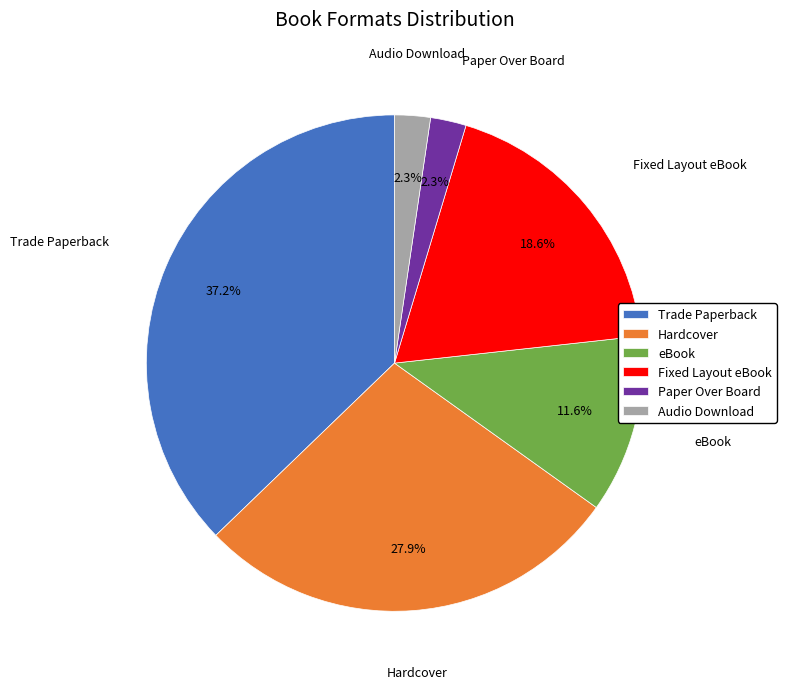

What is the largest slice in the pie chart?

Trade Paperback